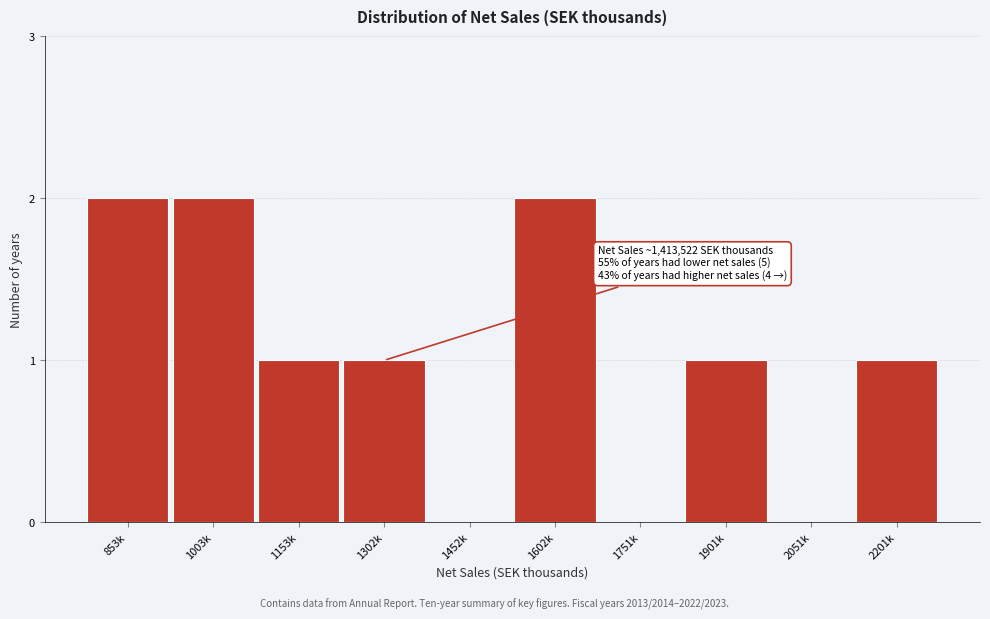

Reading left to right, list all the values displayed in this chart.

853k=2	1003k=2	1153k=1	1302k=1	1452k=0	1602k=2	1751k=0	1901k=1	2051k=0	2201k=1